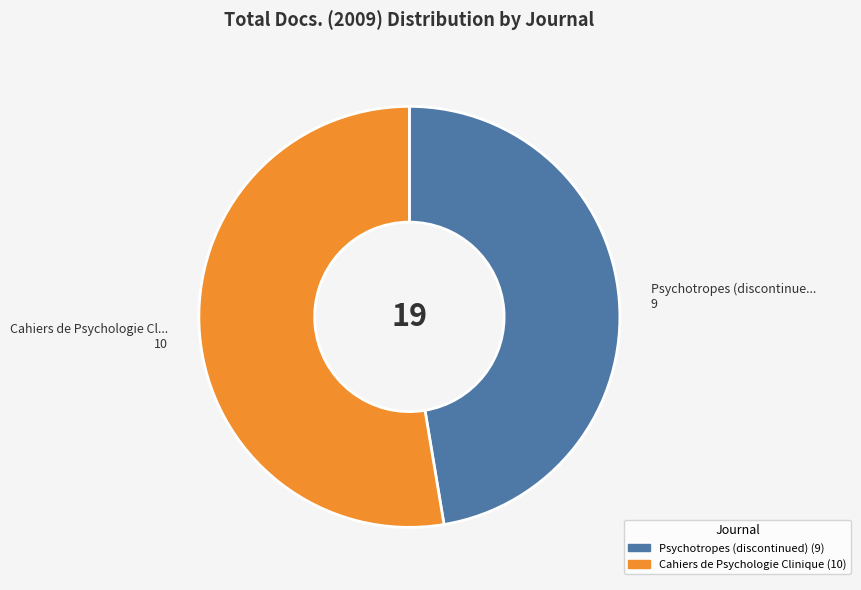

Combined, do Cahiers de Psychologie Clinique and Psychotropes (discontinued) account for over 50%?

Yes